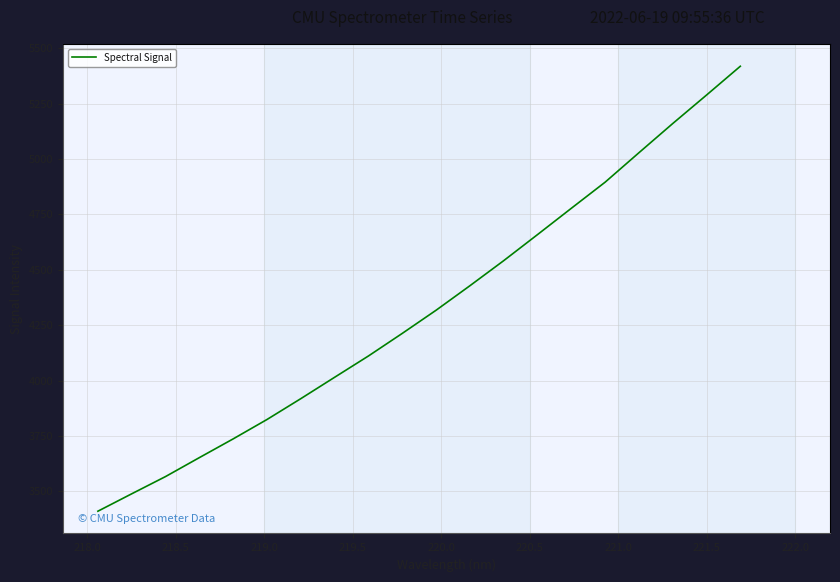

What is the difference between the maximum and minimum values?

2008.8